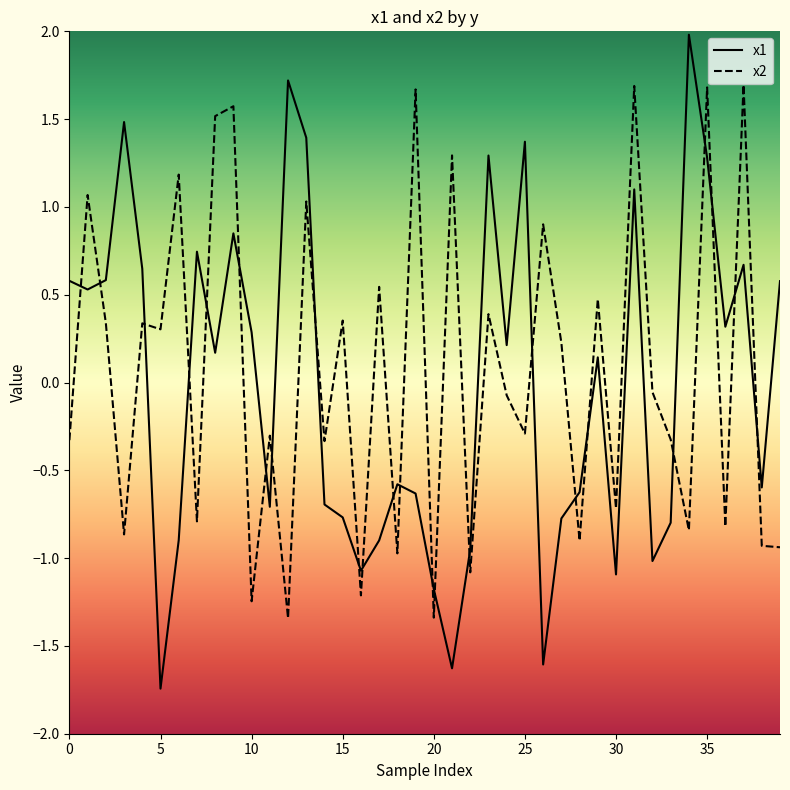

Rank the series by their maximum value, from highest to lowest.

x1, x2